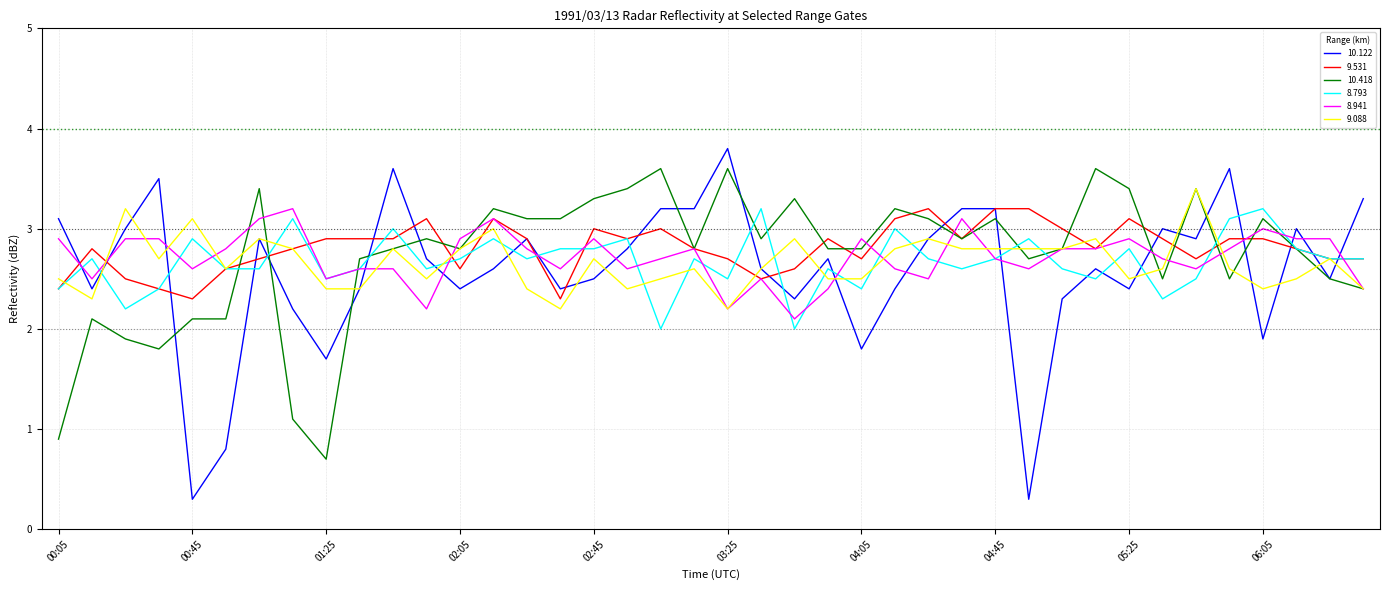

Reading right to left, transcribe all the data shown in this chart.

10.122: 3.3	2.5	3.0	1.9	3.6	2.9	3.0	2.4	2.6	2.3	0.3	3.2	3.2	2.9	2.4	1.8	2.7	2.3	2.6	3.8	3.2	3.2	2.8	2.5	2.4	2.9	2.6	2.4	2.7	3.6	2.4	1.7	2.2	2.9	0.8	0.3	3.5	3.0	2.4	3.1
9.531: 2.7	2.7	2.8	2.9	2.9	2.7	2.9	3.1	2.8	3.0	3.2	3.2	2.9	3.2	3.1	2.7	2.9	2.6	2.5	2.7	2.8	3.0	2.9	3.0	2.3	2.9	3.1	2.6	3.1	2.9	2.9	2.9	2.8	2.7	2.6	2.3	2.4	2.5	2.8	2.4
10.418: 2.4	2.5	2.8	3.1	2.5	3.4	2.5	3.4	3.6	2.8	2.7	3.1	2.9	3.1	3.2	2.8	2.8	3.3	2.9	3.6	2.8	3.6	3.4	3.3	3.1	3.1	3.2	2.8	2.9	2.8	2.7	0.7	1.1	3.4	2.1	2.1	1.8	1.9	2.1	0.9
8.793: 2.7	2.7	2.8	3.2	3.1	2.5	2.3	2.8	2.5	2.6	2.9	2.7	2.6	2.7	3.0	2.4	2.6	2.0	3.2	2.5	2.7	2.0	2.9	2.8	2.8	2.7	2.9	2.7	2.6	3.0	2.6	2.5	3.1	2.6	2.6	2.9	2.4	2.2	2.7	2.4
8.941: 2.4	2.9	2.9	3.0	2.8	2.6	2.7	2.9	2.8	2.8	2.6	2.7	3.1	2.5	2.6	2.9	2.4	2.1	2.5	2.2	2.8	2.7	2.6	2.9	2.6	2.8	3.1	2.9	2.2	2.6	2.6	2.5	3.2	3.1	2.8	2.6	2.9	2.9	2.5	2.9
9.088: 2.4	2.7	2.5	2.4	2.6	3.4	2.6	2.5	2.9	2.8	2.8	2.8	2.8	2.9	2.8	2.5	2.5	2.9	2.6	2.2	2.6	2.5	2.4	2.7	2.2	2.4	3.0	2.8	2.5	2.8	2.4	2.4	2.8	2.9	2.6	3.1	2.7	3.2	2.3	2.5